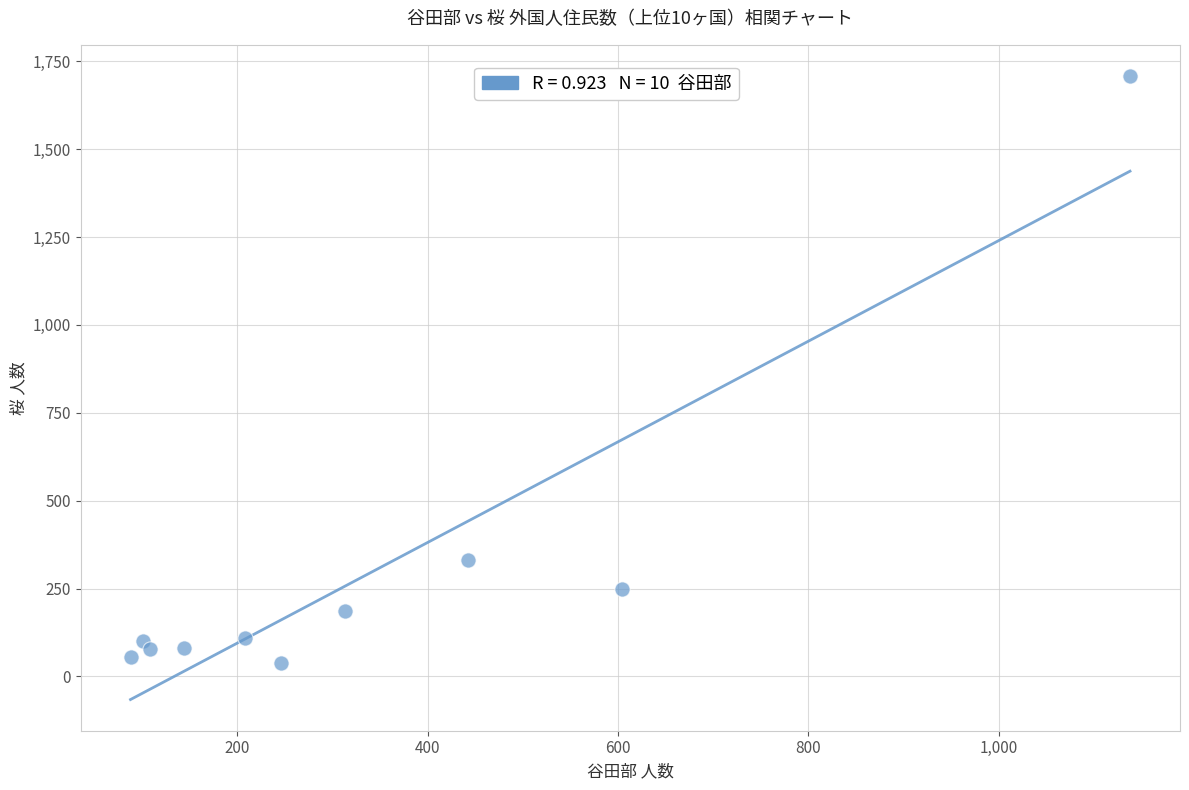

What is the range of X values (max minus min)?

1050